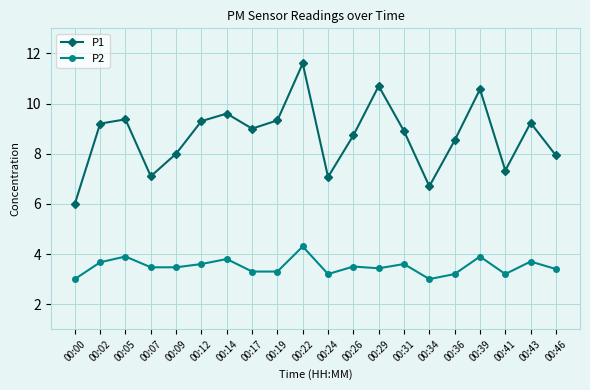

What is the sum of all P2 values?

69.9